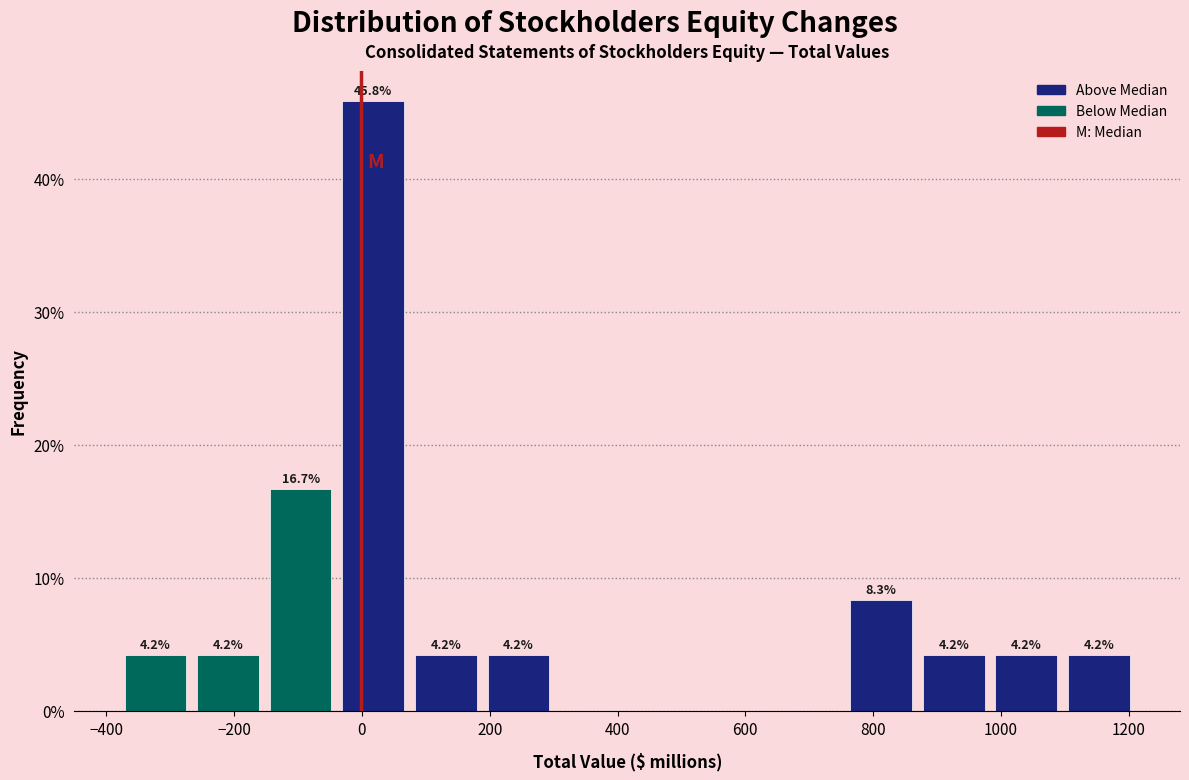

Which range on the x-axis has the tallest bar?

-40 to 80